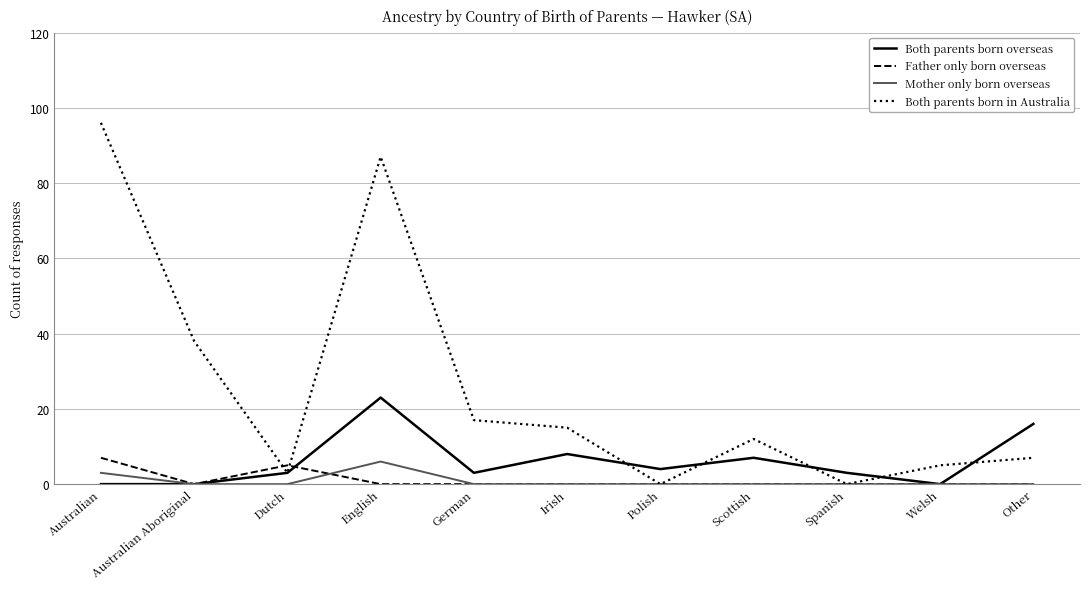

Which series changed the most between German and Other?

Both parents born overseas